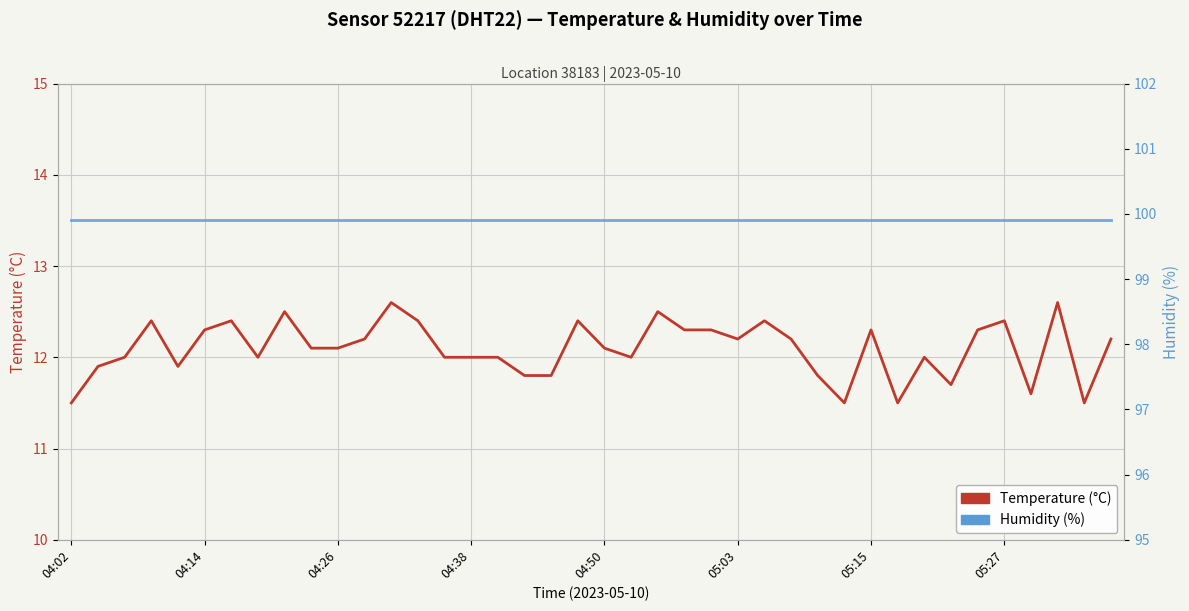

Does the chart display data point markers on the line(s)?

No